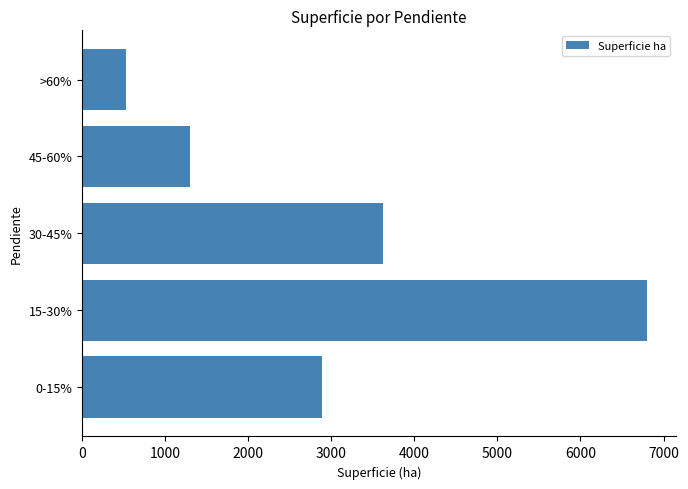

Reading bottom to top, what are all the values shown in this chart?

0-15%=2885.8	15-30%=6806.1	30-45%=3624.2	45-60%=1296.2	>60%=522.5